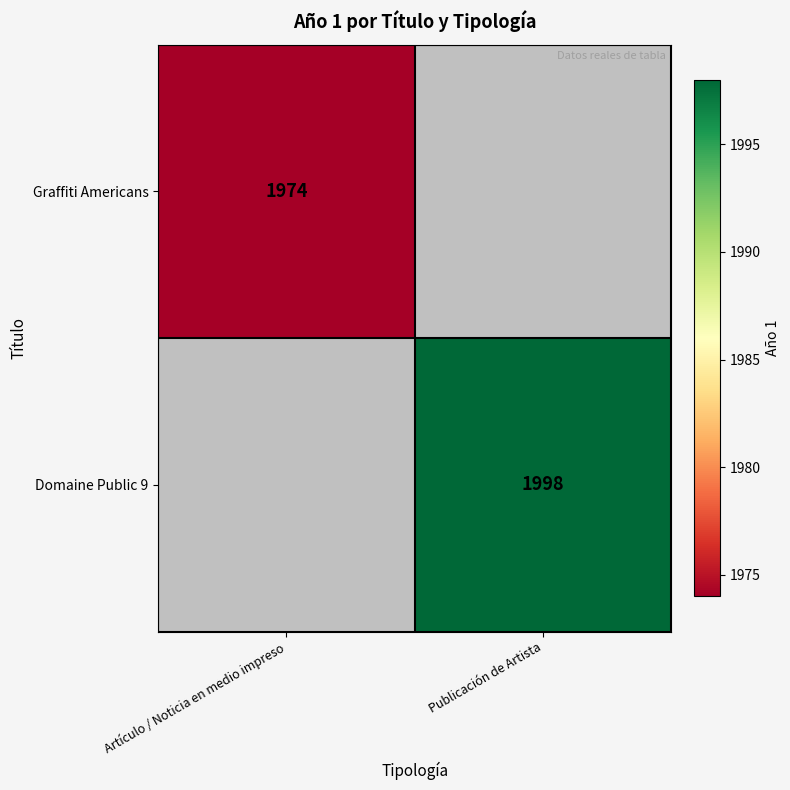

Which label corresponds to the smallest value in the chart?

Artículo / Noticia en medio impreso